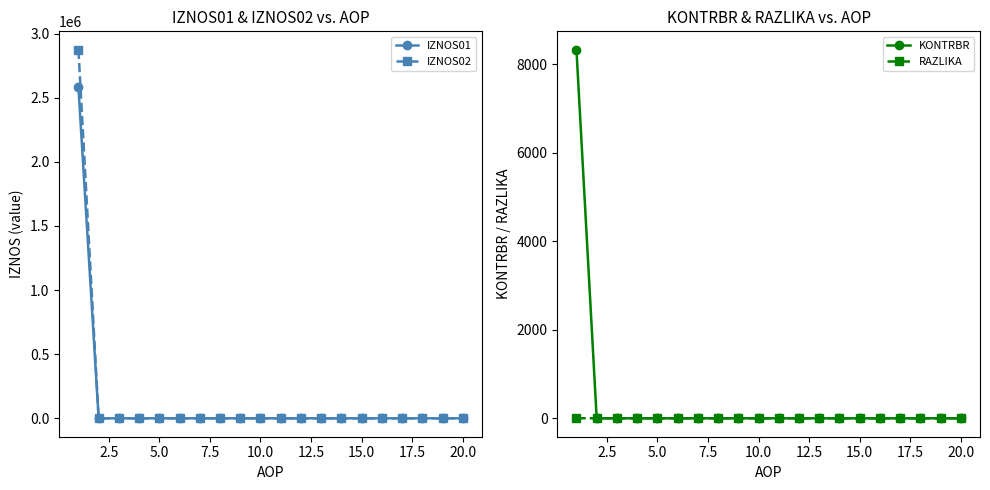

At how many categories does at least one series exceed 2713186?

1